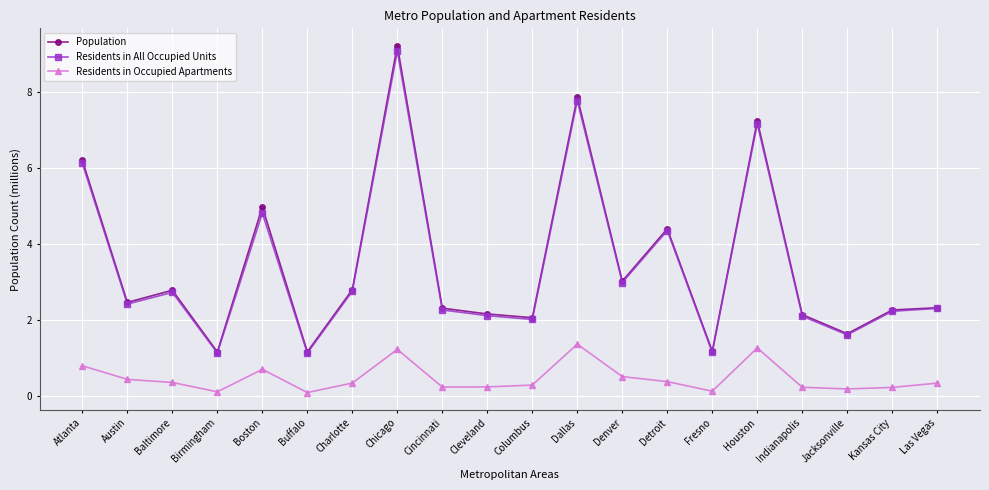

At which category is the sum across all series the highest?

Chicago